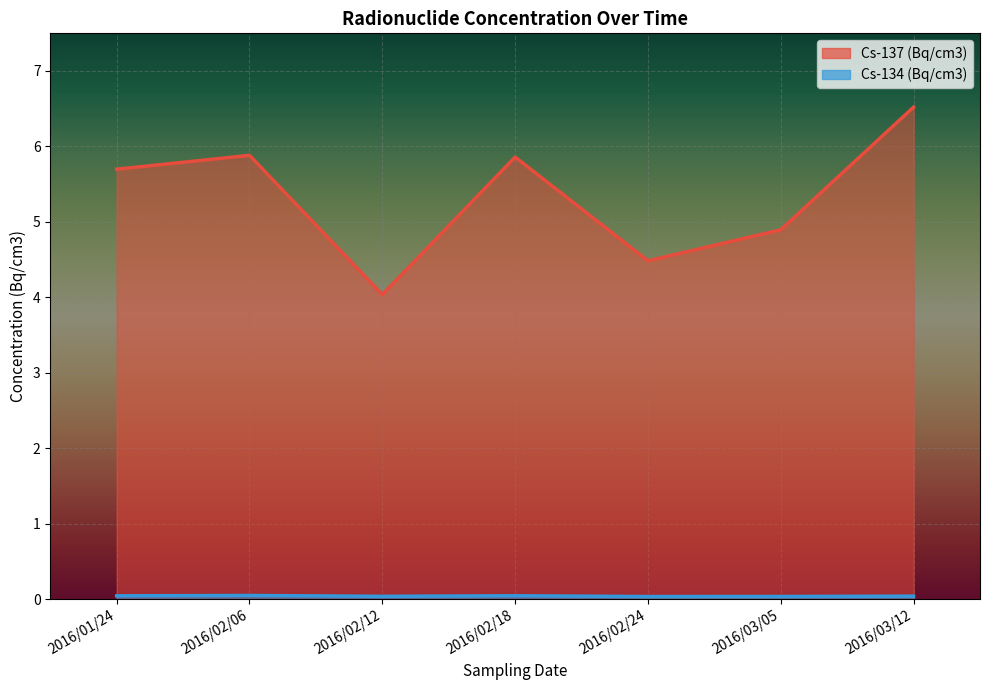

True or false: Cs-134 (Bq/cm3) and Cs-137 (Bq/cm3) cross at least once.

False